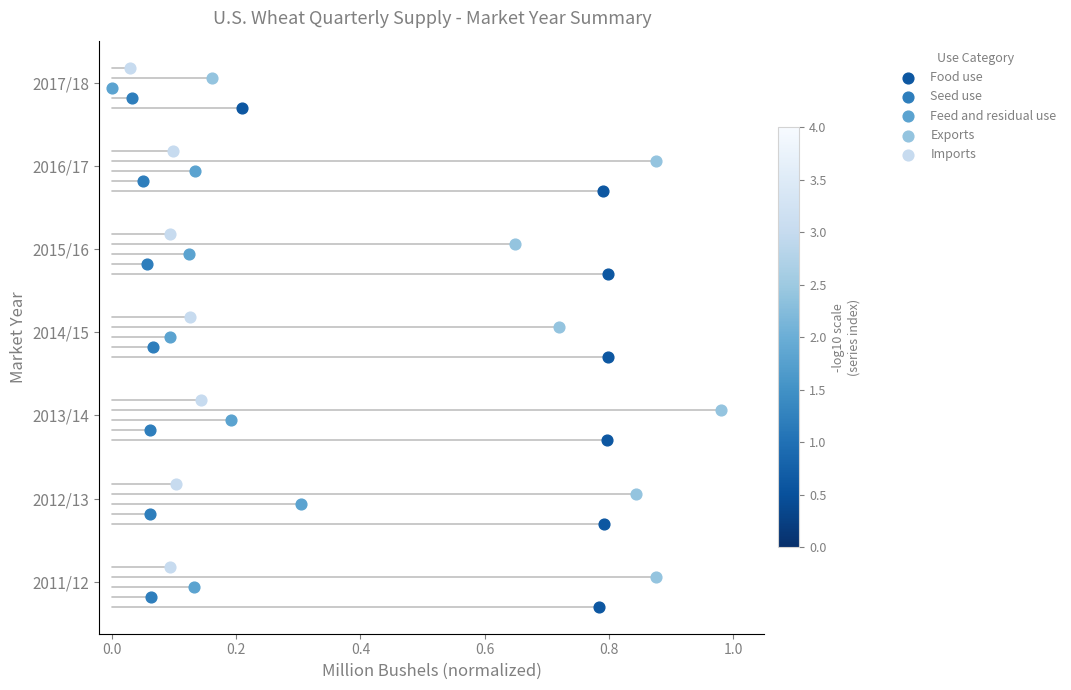

What are all the series names shown in the legend?

Food use, Seed use, Feed and residual use, Exports, Imports